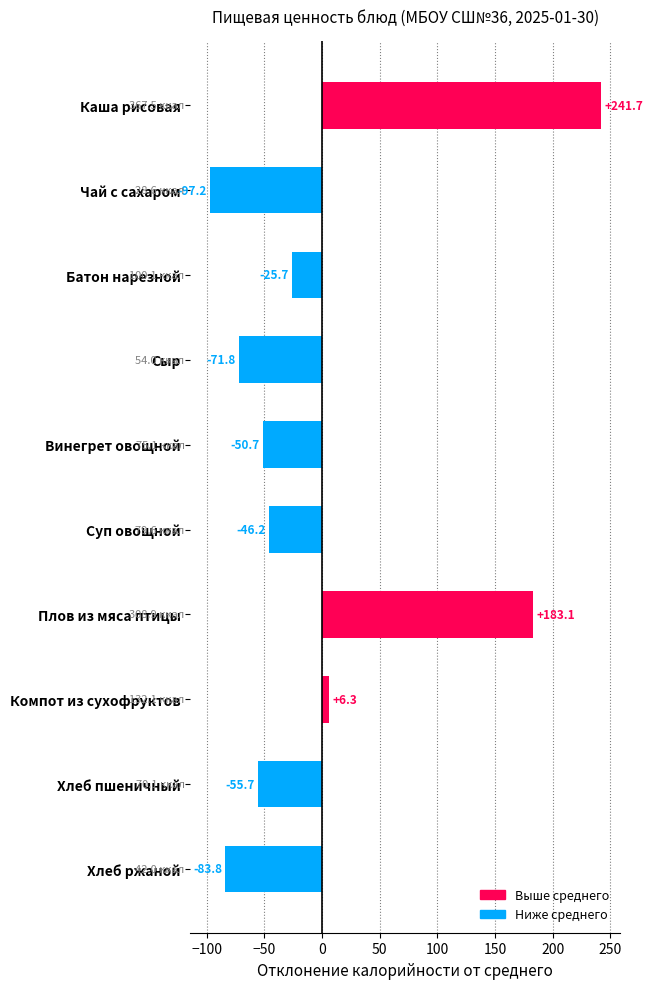

What is the label of the 5th bar from the bottom?

Суп овощной